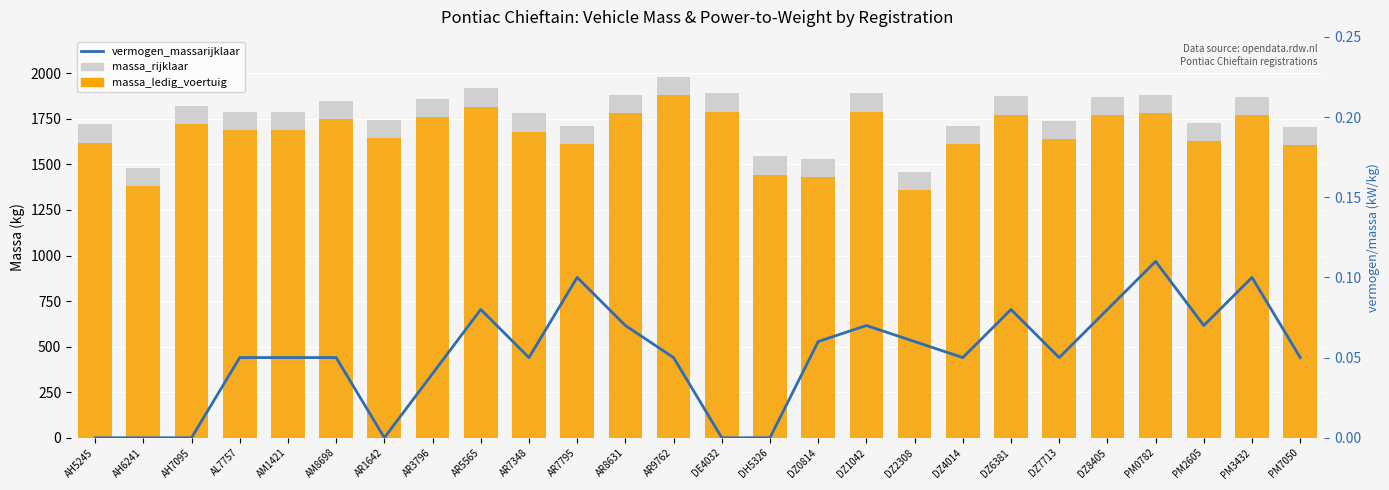

What are all the series names shown in the legend?

massa_rijklaar, massa_ledig_voertuig, vermogen_massarijklaar